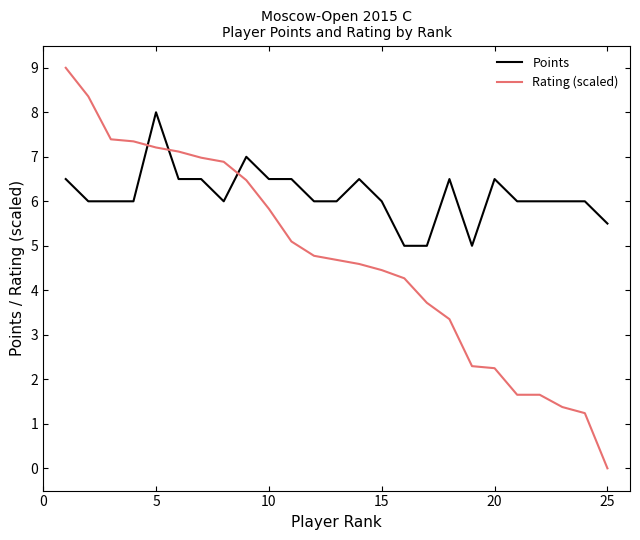

Rank the series by their average value, from lowest to highest.

Rating (scaled), Points